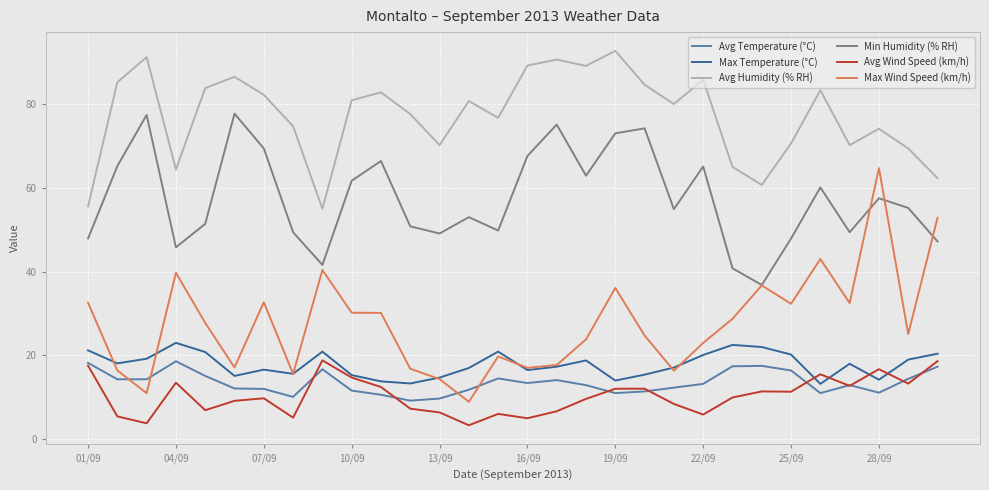

True or false: Max Wind Speed (km/h) and Avg Humidity (% RH) intersect in this chart.

False